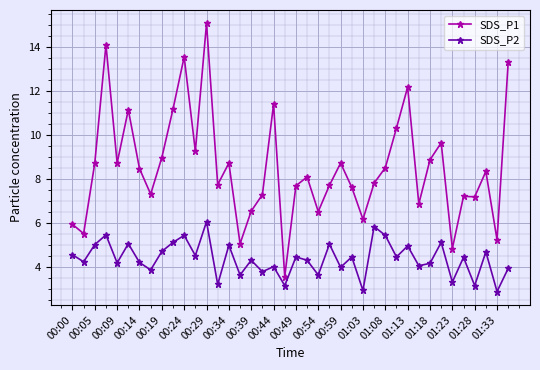

True or false: SDS_P1 has more than 0 interior local peaks.

True